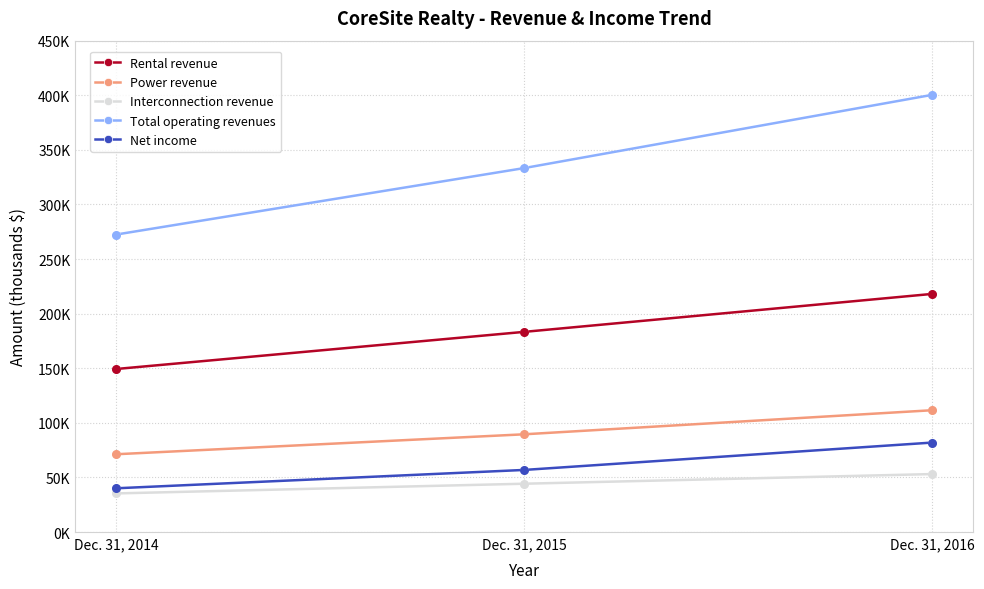

Is the value of Interconnection revenue at Dec. 31, 2015 greater than the value of Net income at Dec. 31, 2016?

No